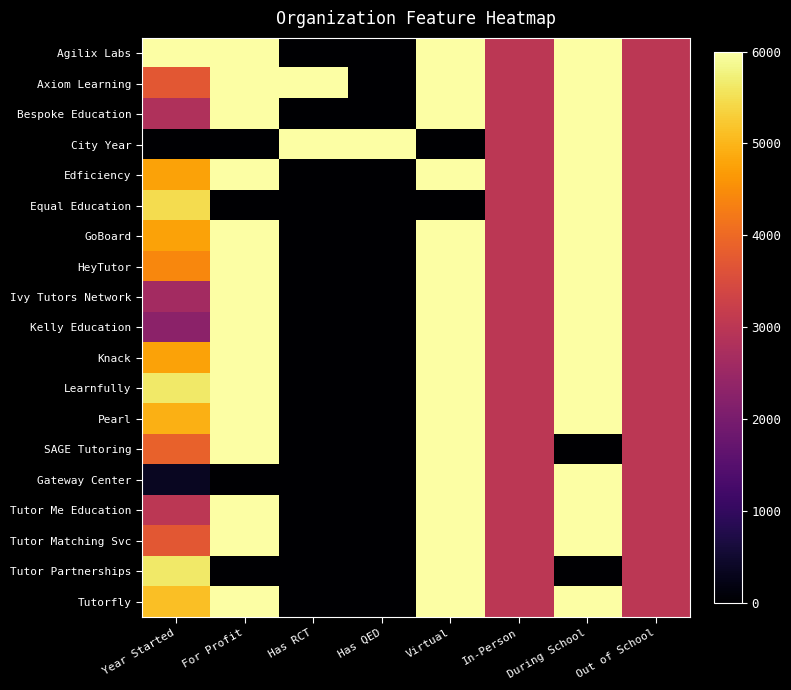

At Out of School, list the series in order from largest to smallest.

Agilix Labs, Axiom Learning, Bespoke Education, City Year, Edficiency, Equal Education, GoBoard, HeyTutor, Ivy Tutors Network, Kelly Education, Knack, Learnfully, Pearl, SAGE Tutoring, Gateway Center, Tutor Me Education, Tutor Matching Svc, Tutor Partnerships, Tutorfly